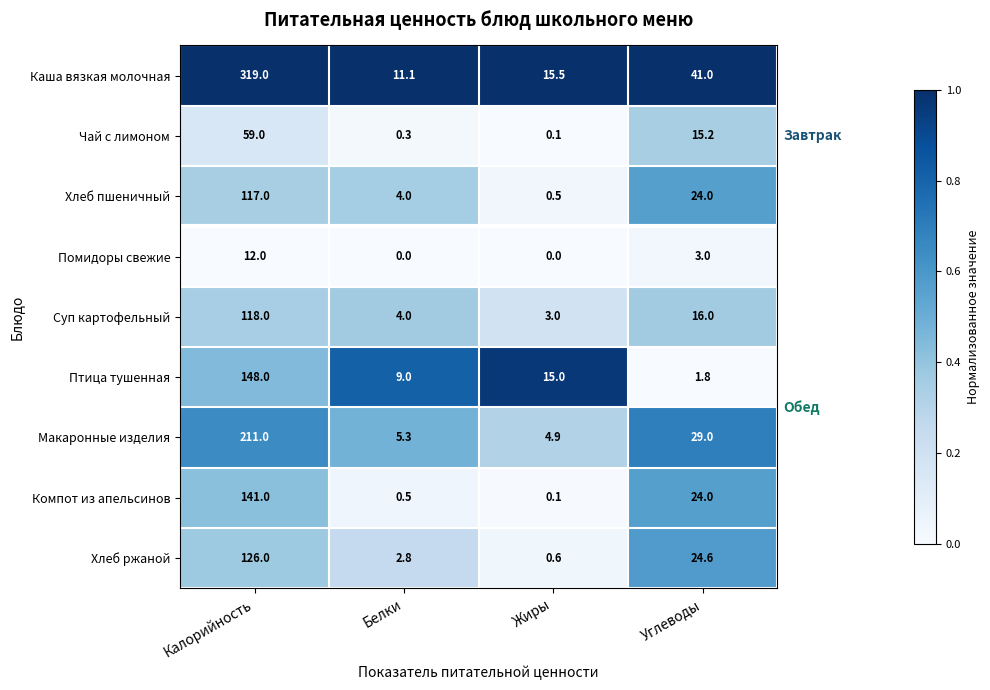

What is the difference between the Птица тушенная values at Калорийность and Жиры?

133.0